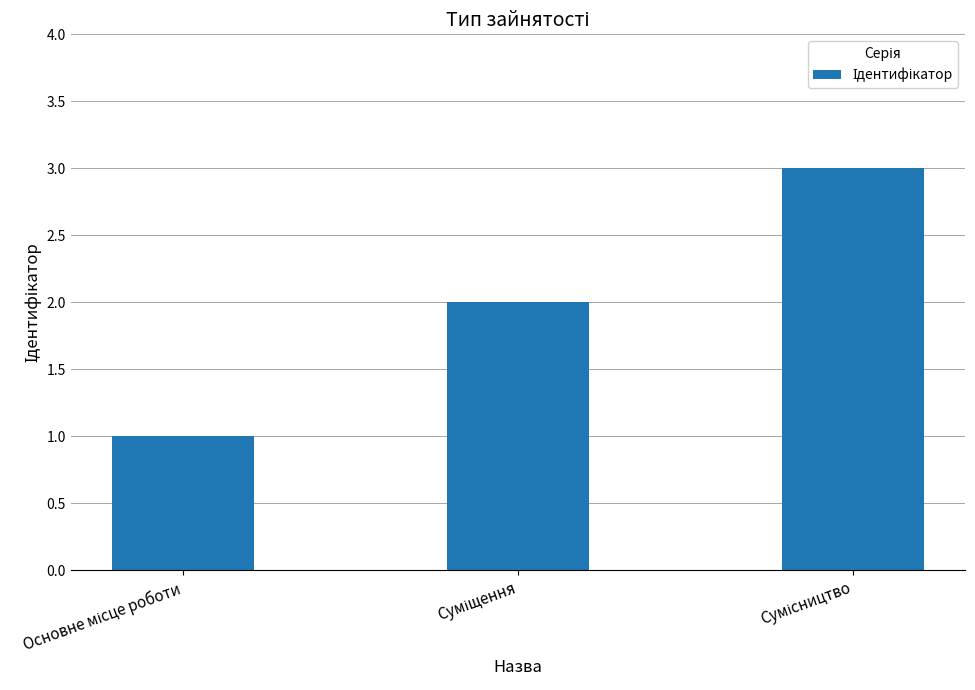

What is the sum of all values?

6